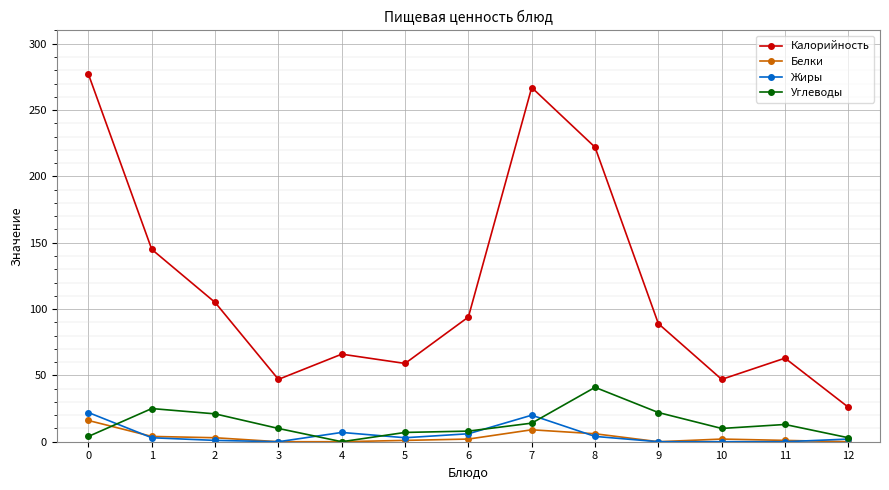

At how many categories does at least one series exceed 237?

2